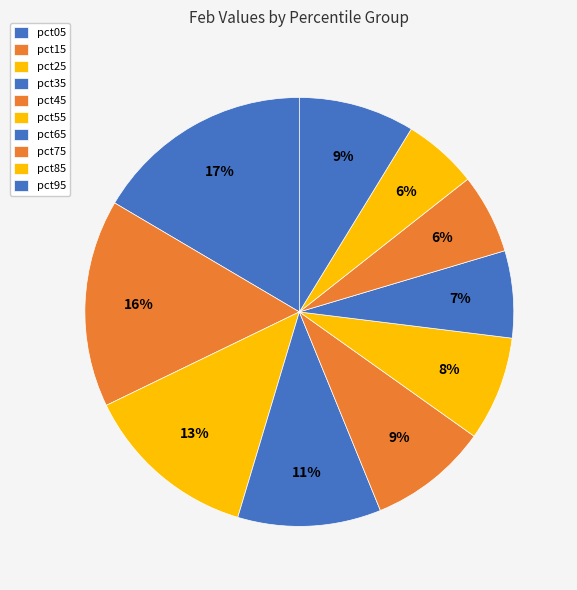

Is the sum of pct05 and pct15 greater than half?

No